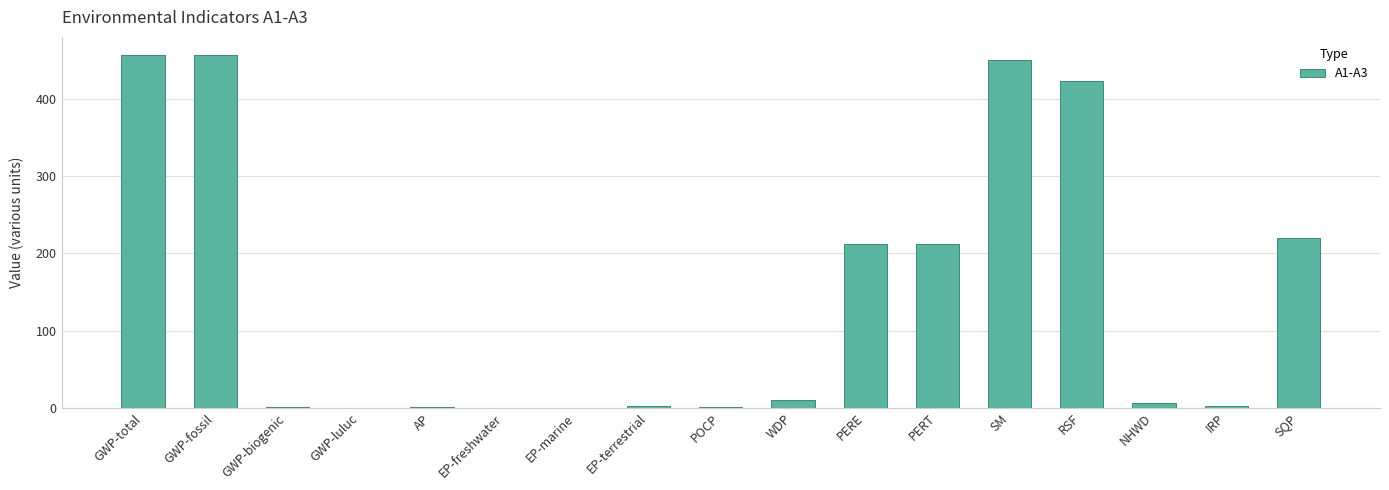

What is the ratio of the value at GWP-fossil to the value at EP-terrestrial?

164.9